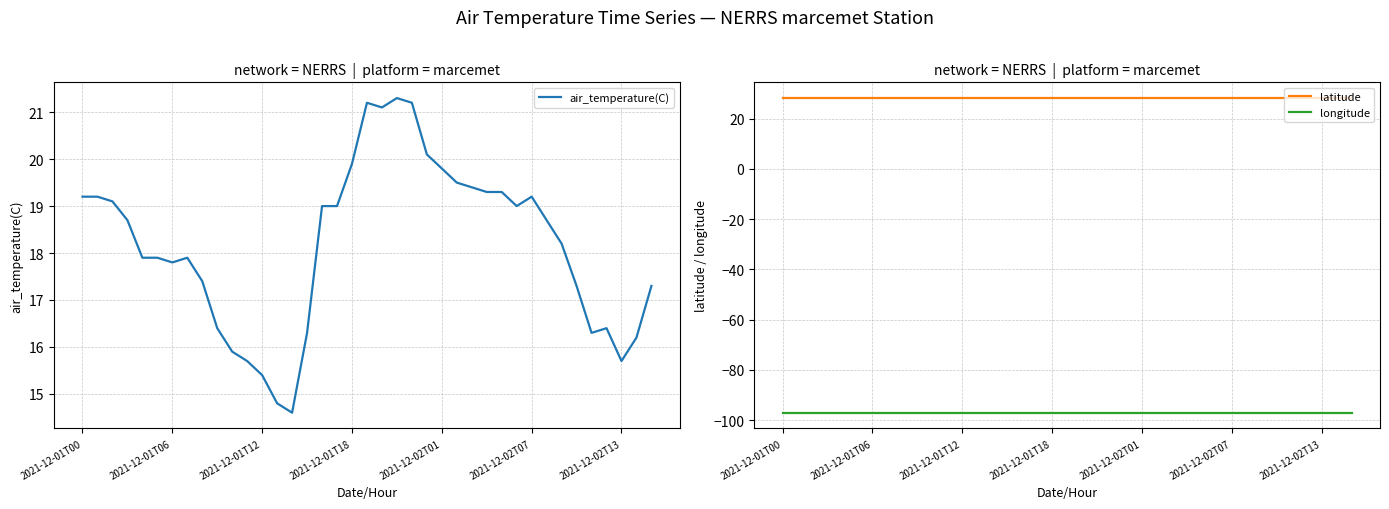

What is the label of the 2nd point from the right?

37